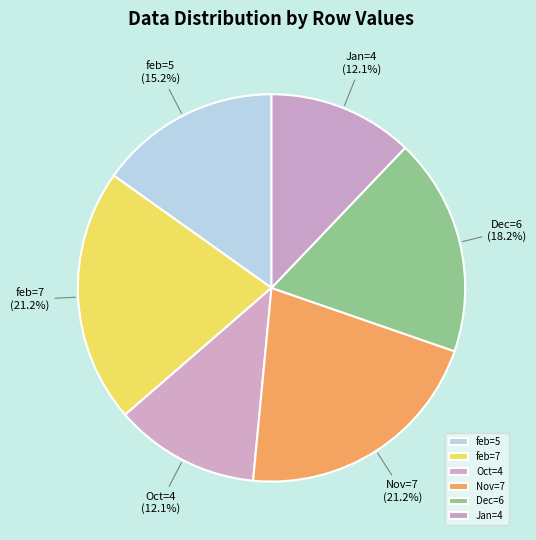

What is the ratio of the value at feb=7 to the value at Nov=7?

1.0